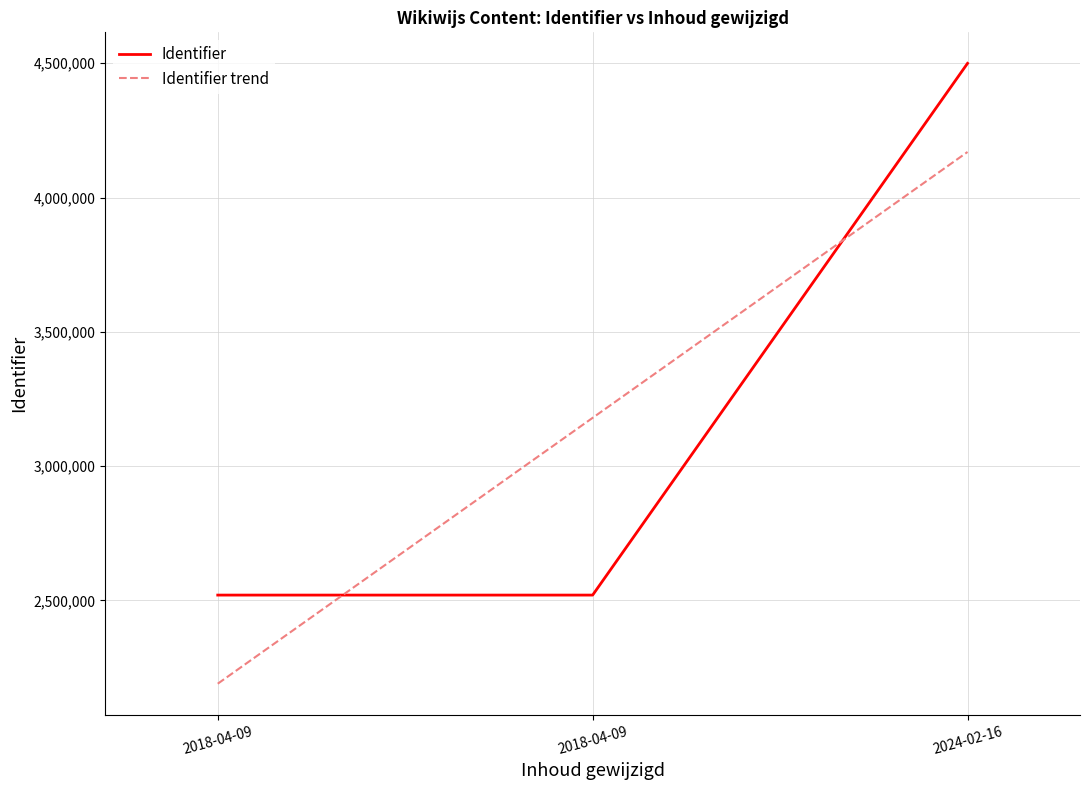

The chart shows a value of 2519733 at 2018-04-09. True or false?

True